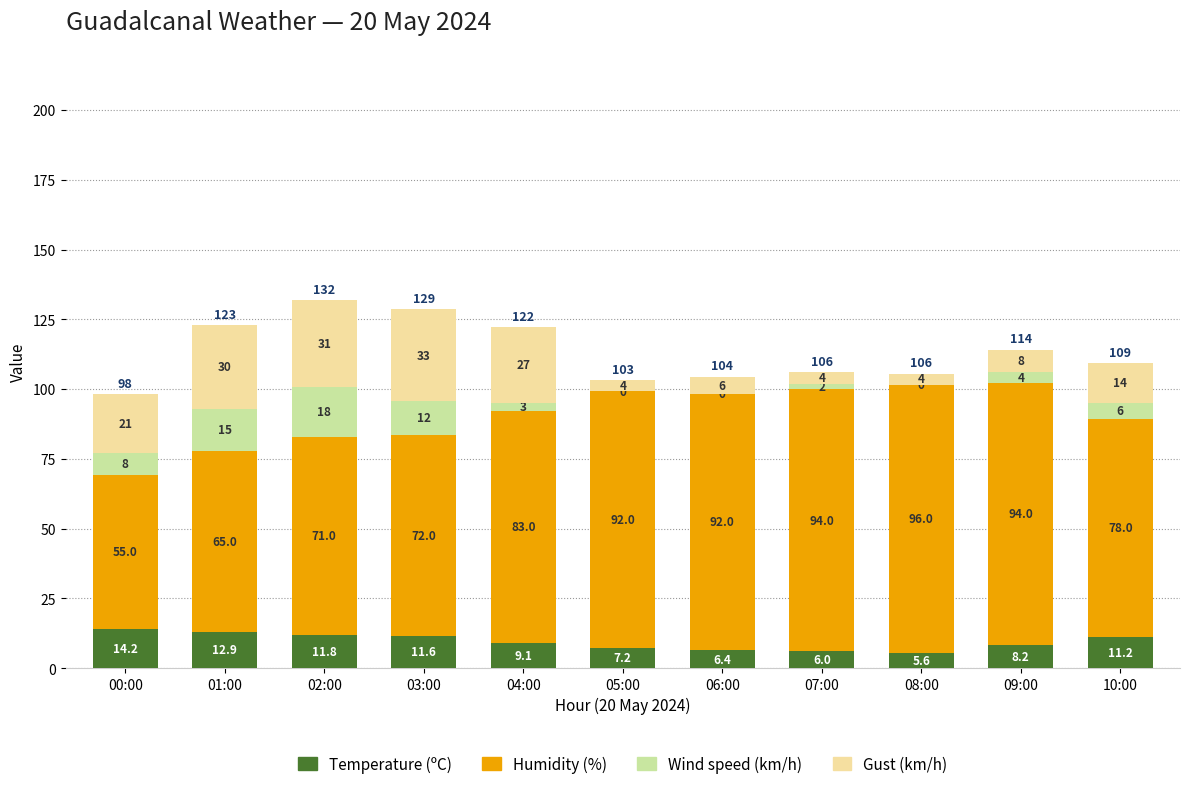

What is the maximum value for Temperature (ºC)?

14.2